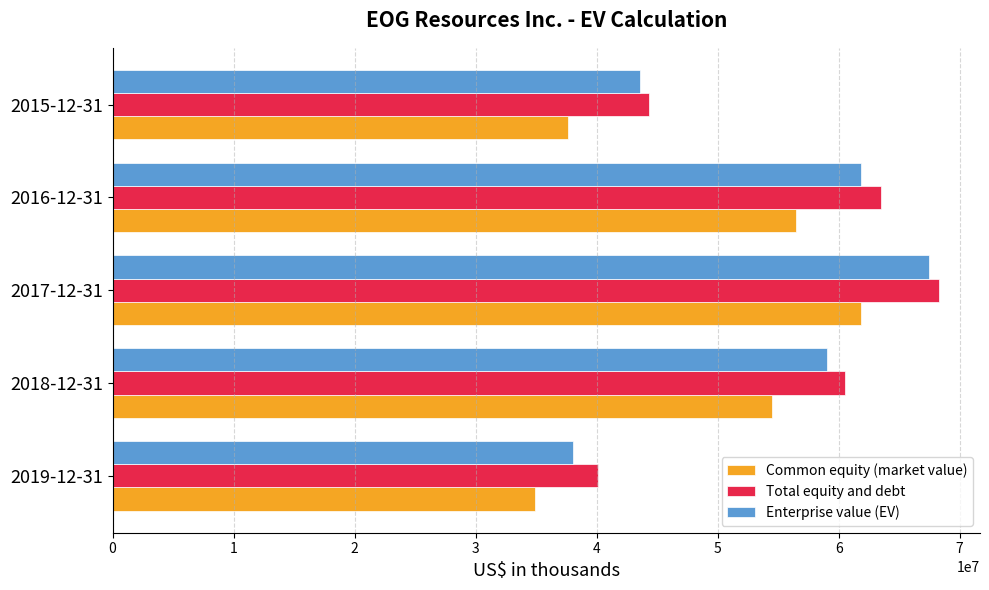

What is the maximum value shown in the chart?

68266442